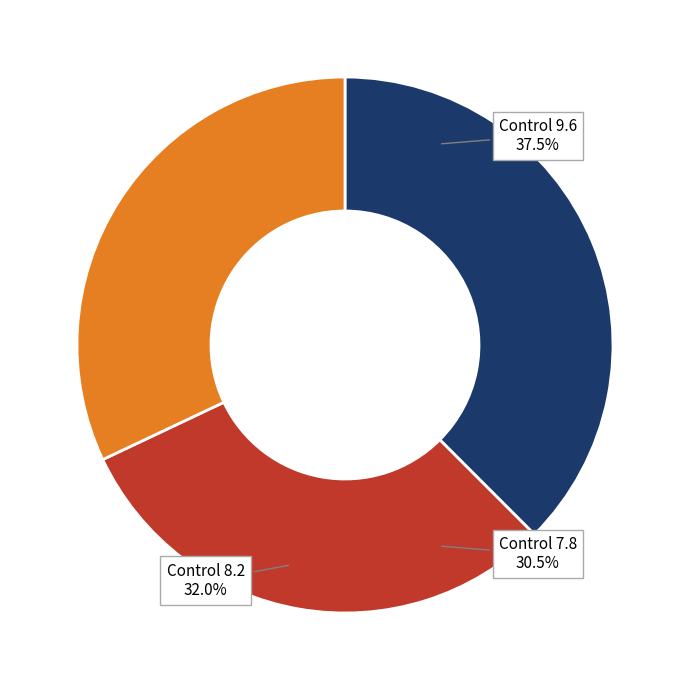

Is there a majority slice in this chart?

No